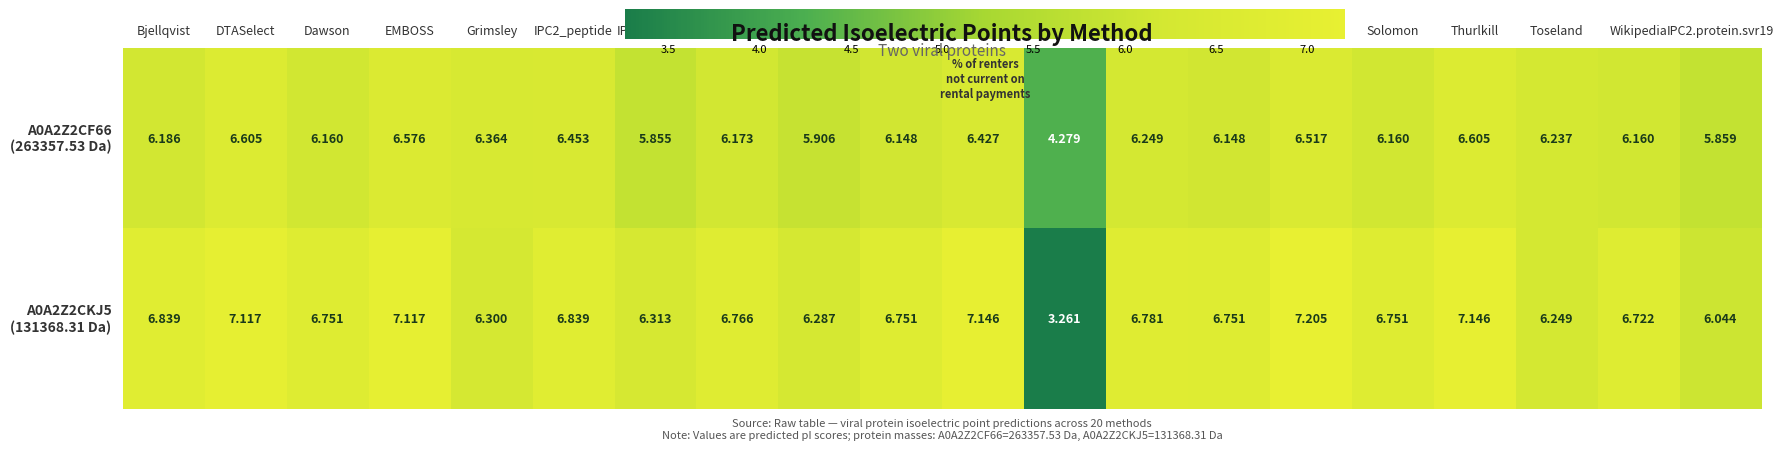

Which label corresponds to the largest value in the chart?

Sillero